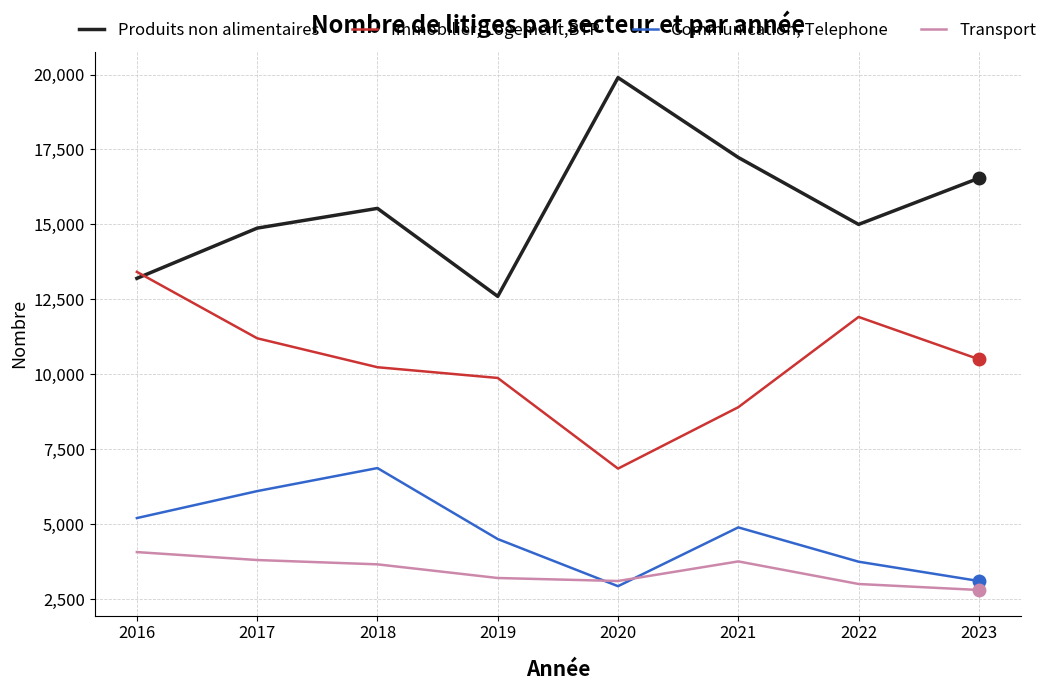

True or false: Communication, Telephone has more than 0 interior local peaks.

True